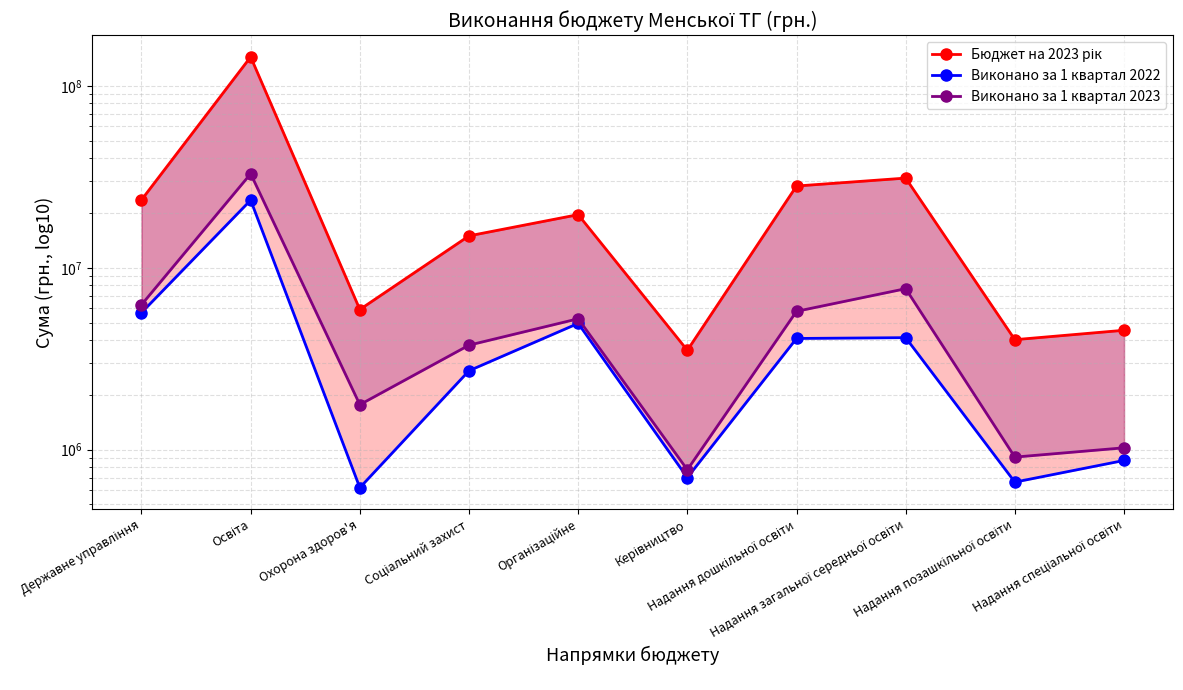

What position from the left is Організаційне?

5